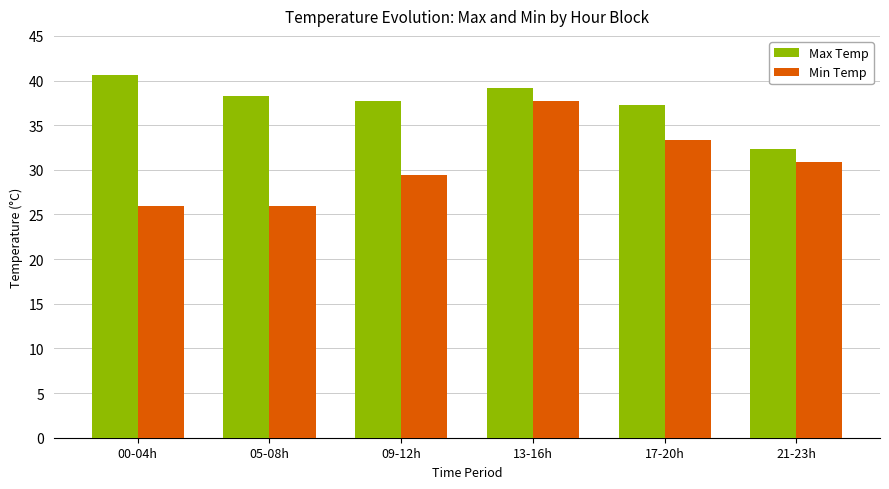

Rank the series by their average value, from highest to lowest.

Max Temp, Min Temp